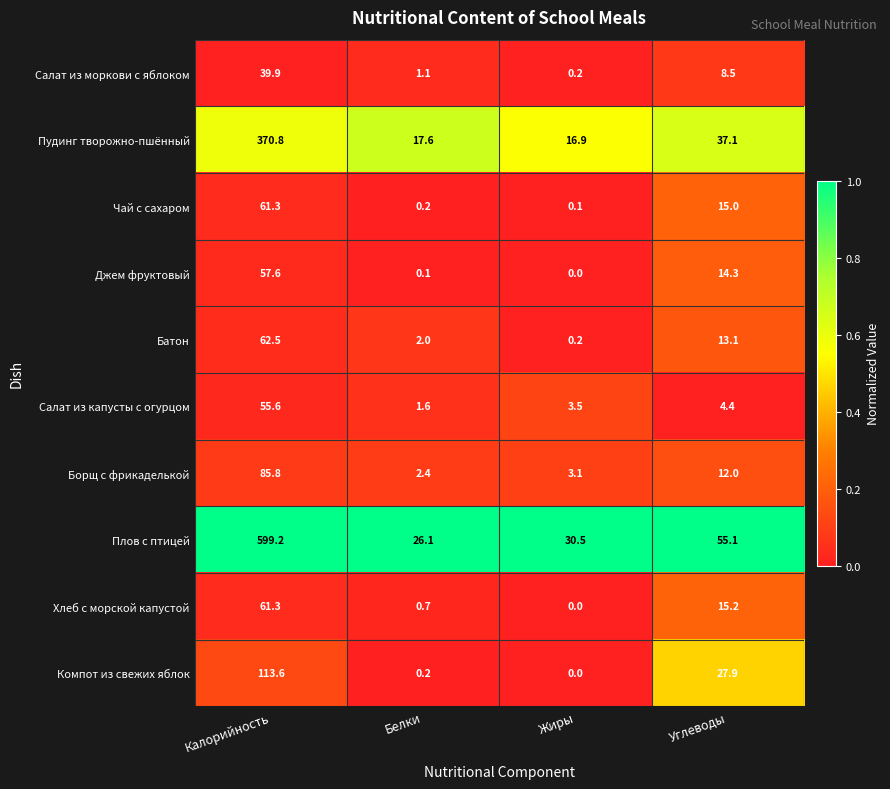

What is the lowest value of the Борщ с фрикаделькой series?

2.4